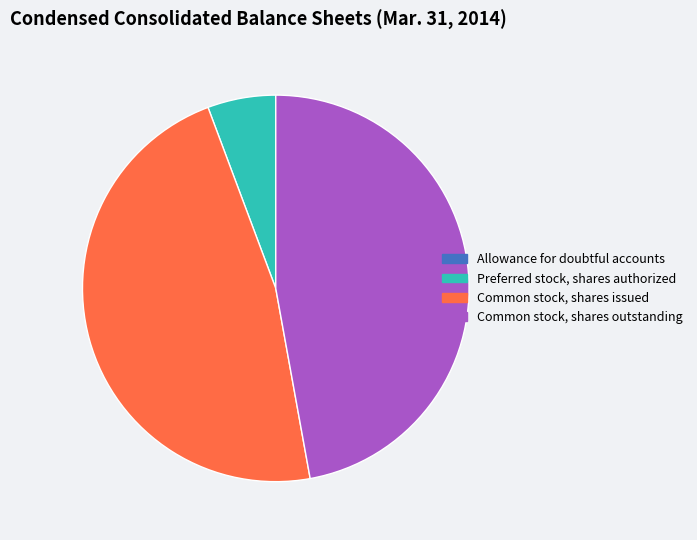

Is there any slice that represents more than half of the pie?

No